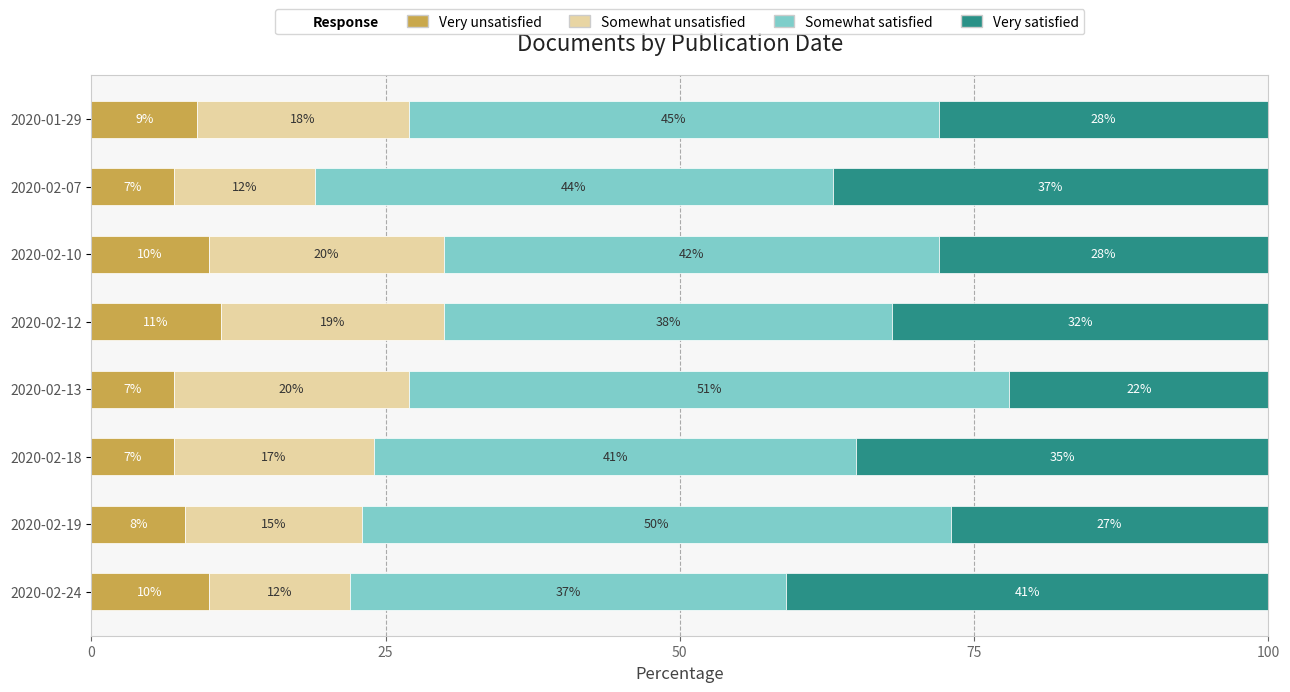

Which category has the highest value in the Very unsatisfied series?

2020-02-12